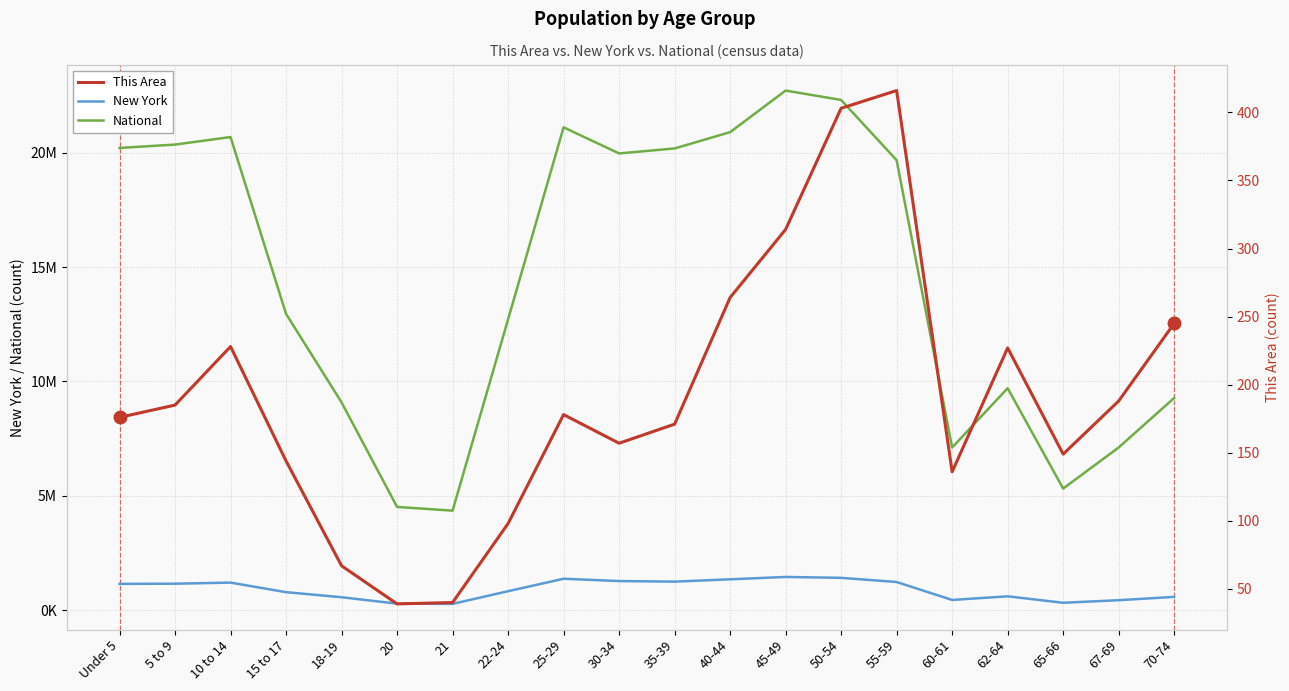

Which series changed the most between 30-34 and 50-54?

National